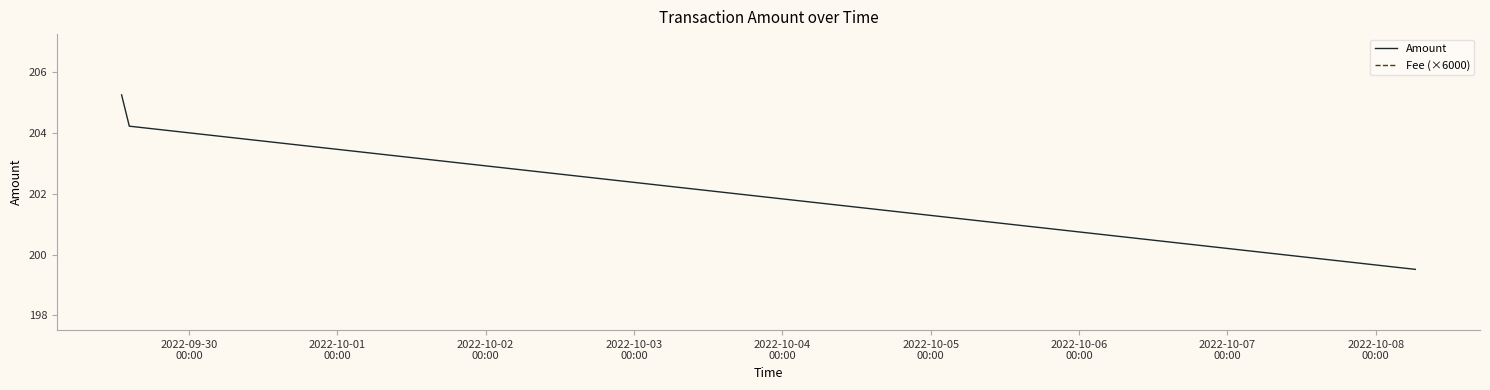

Is this an area chart (filled region under the line)?

No